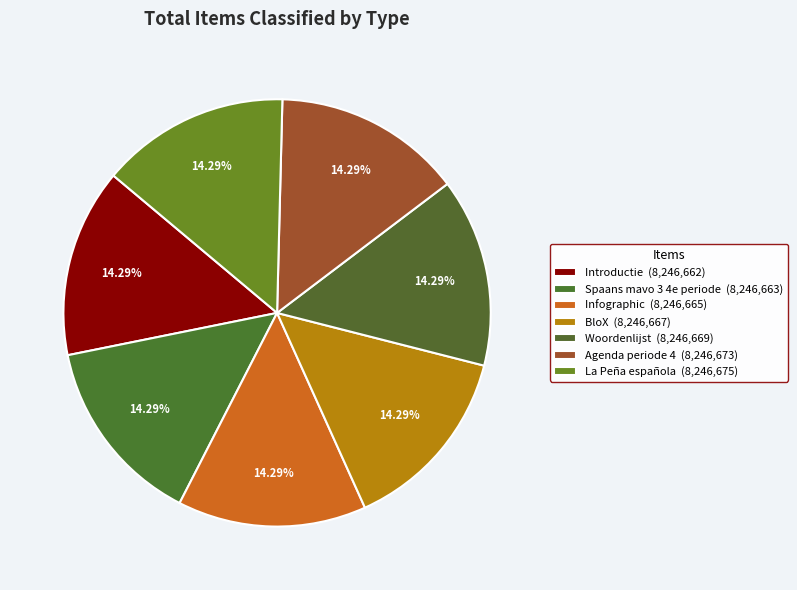

Is it true that BloX is 4% of the pie?

False